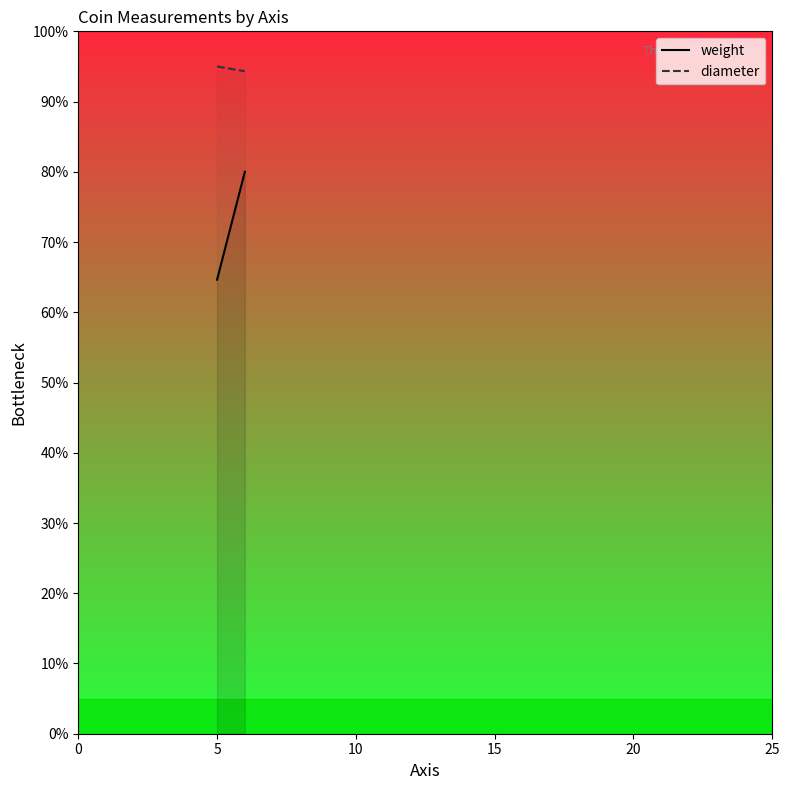

How many series are shown in this chart?

2